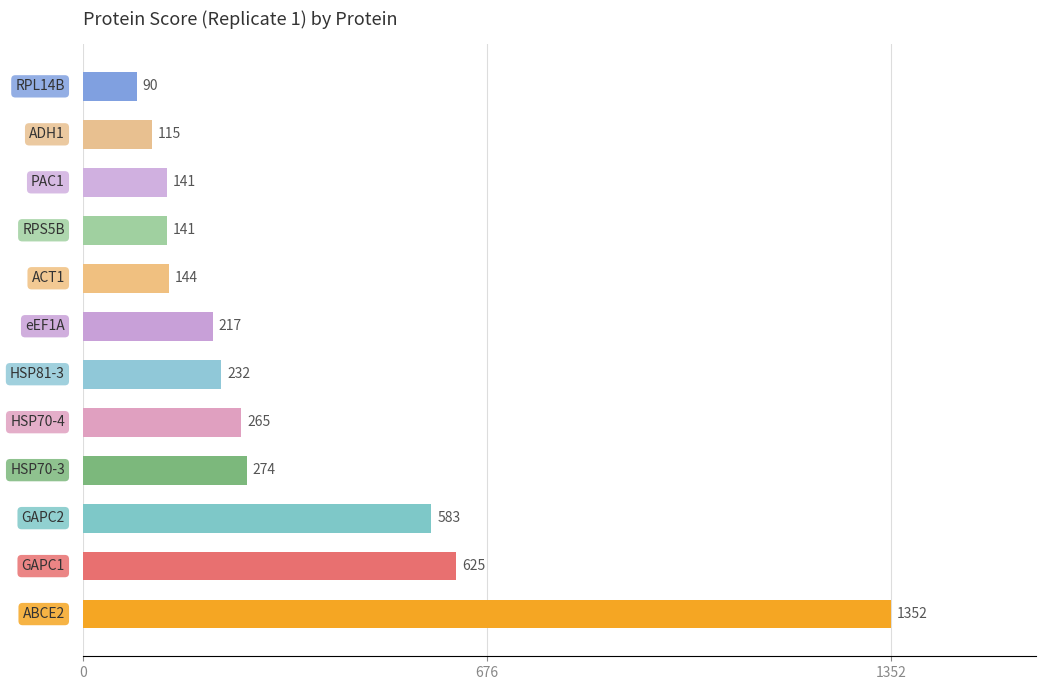

Count the number of data series in this chart.

1